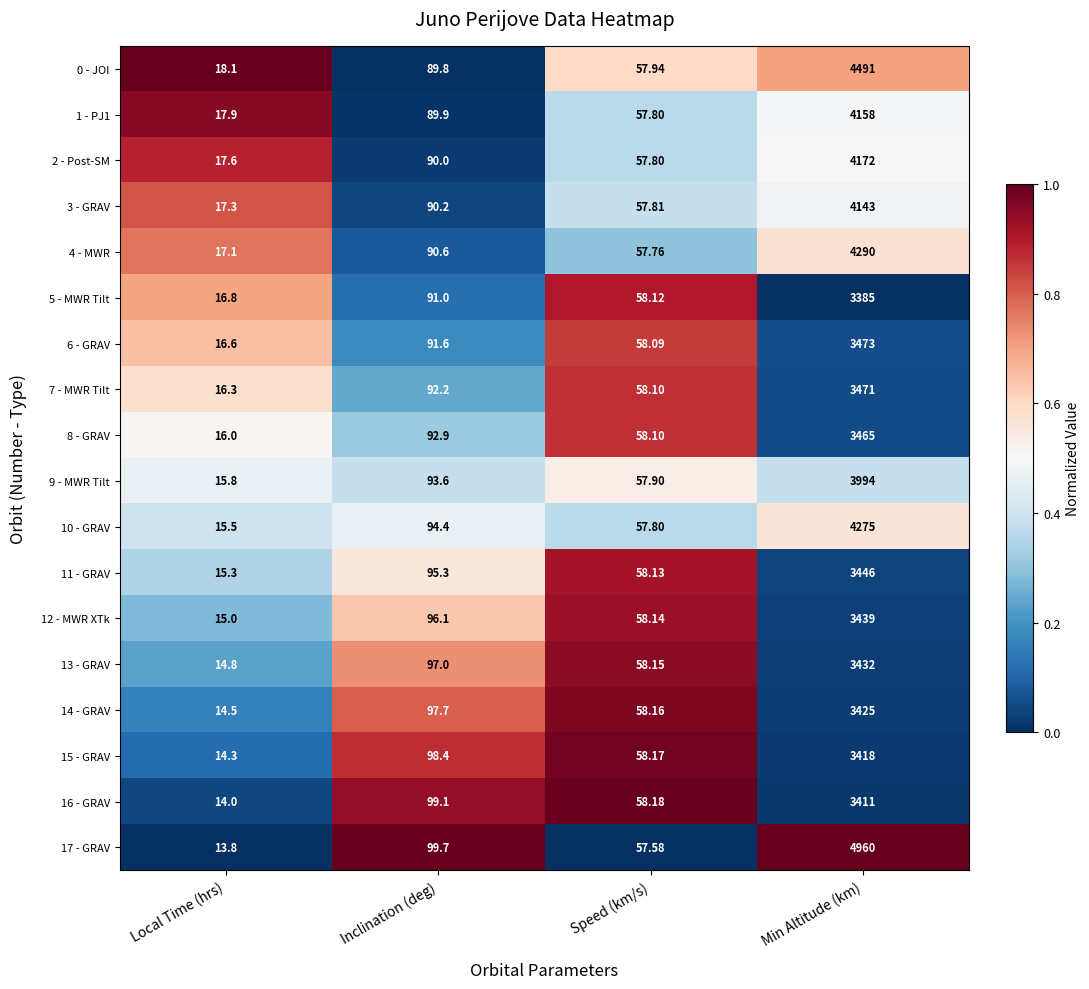

Which category has the highest value across all series?

Min Altitude (km)